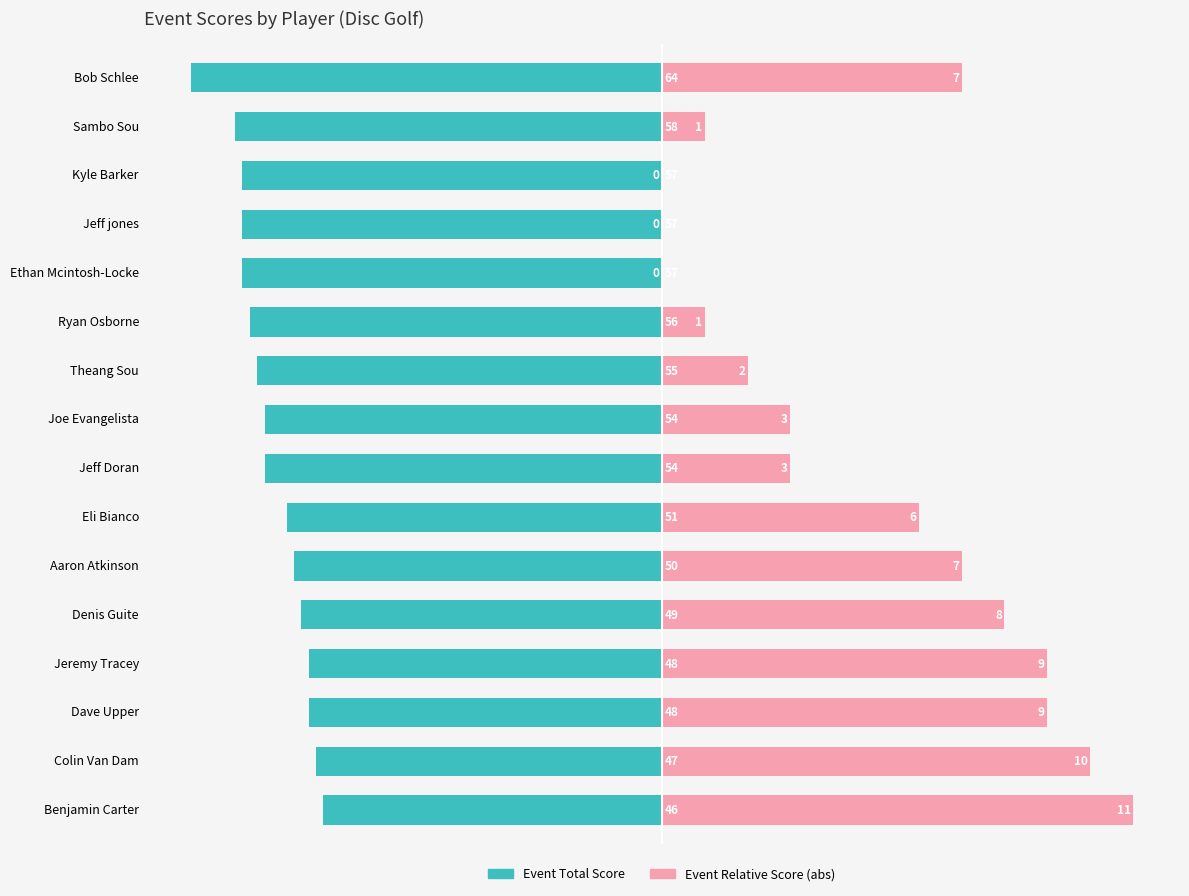

How many categories are shown in the chart?

16